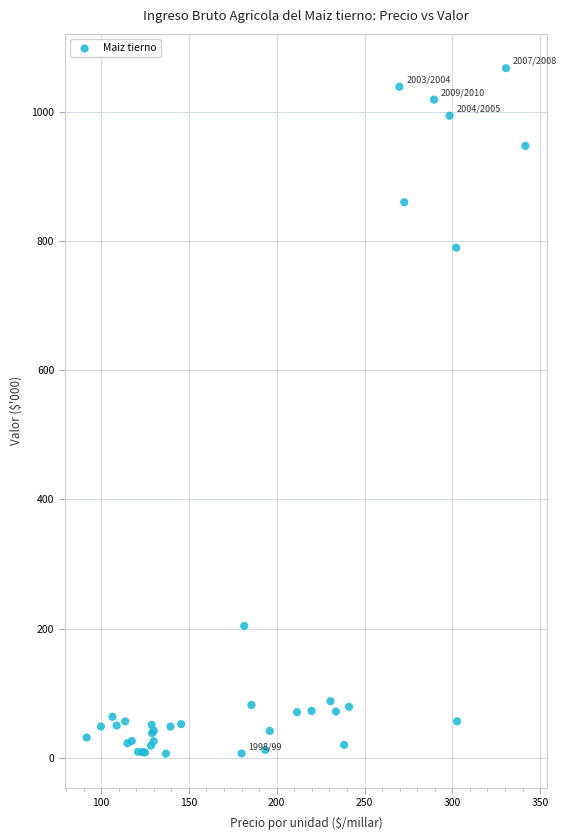

What Y value in the scatter plot is closest to 536?

789.5